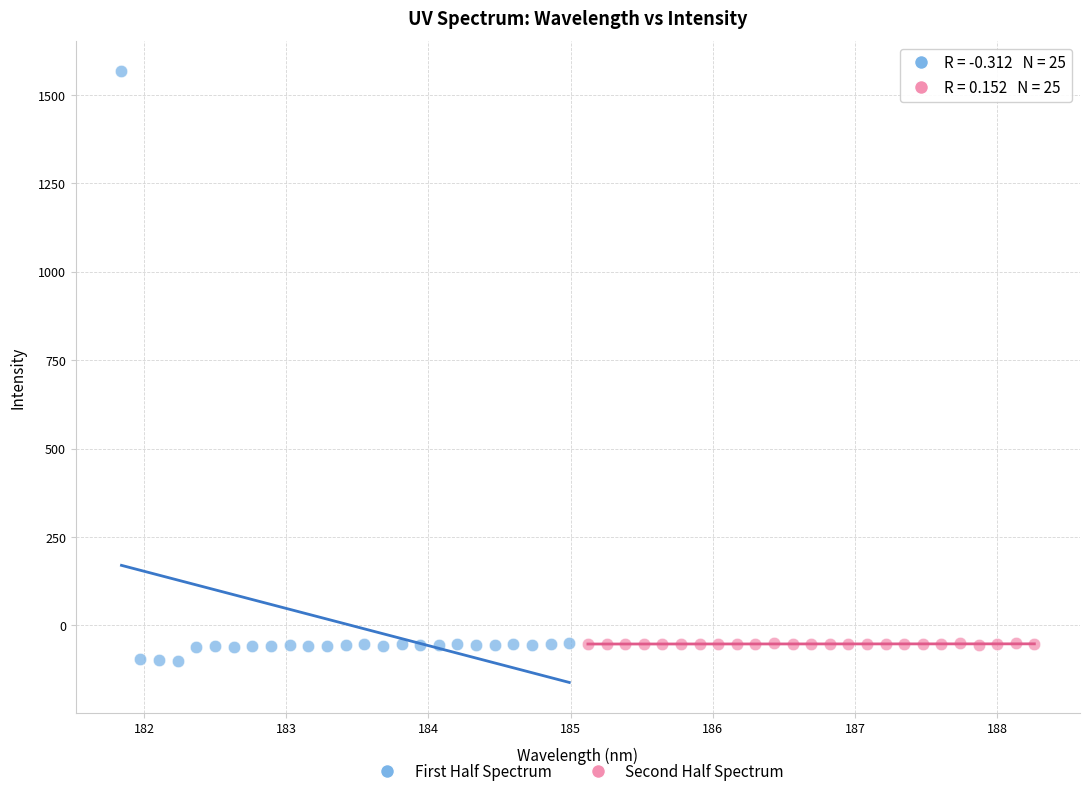

Which series contains the lowest Y value?

First Half Spectrum